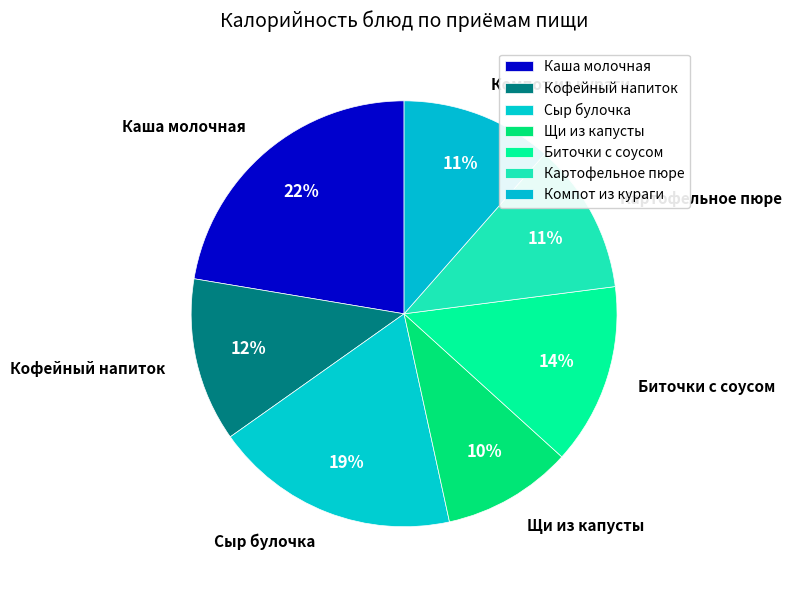

The Компот из кураги slice represents 19% of the pie. True or false?

False